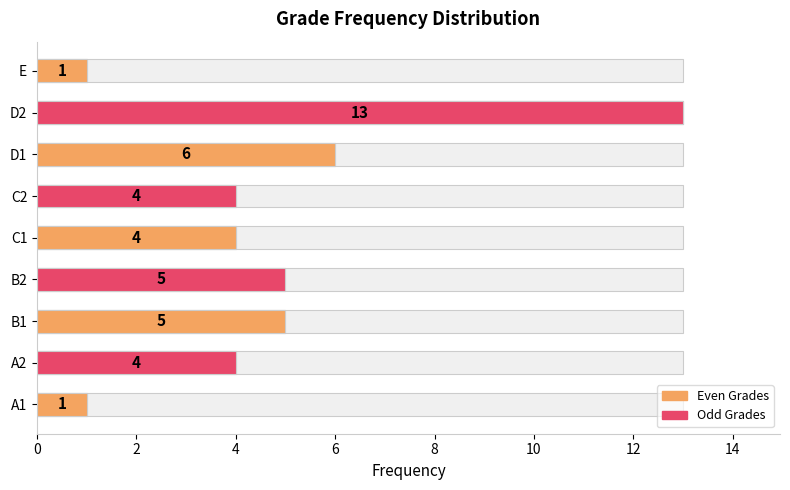

The chart shows a value of 7 at 2. True or false?

False